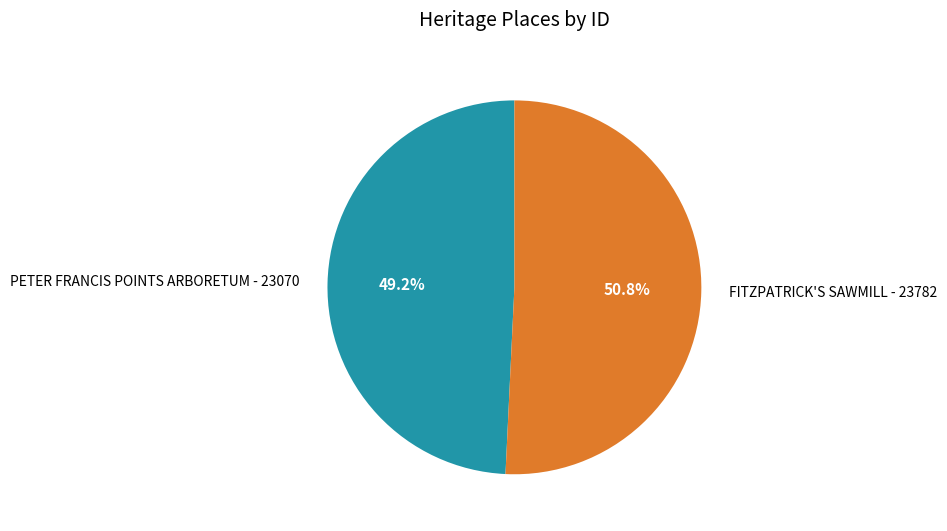

Is it true that FITZPATRICK'S SAWMILL is 45% of the pie?

False